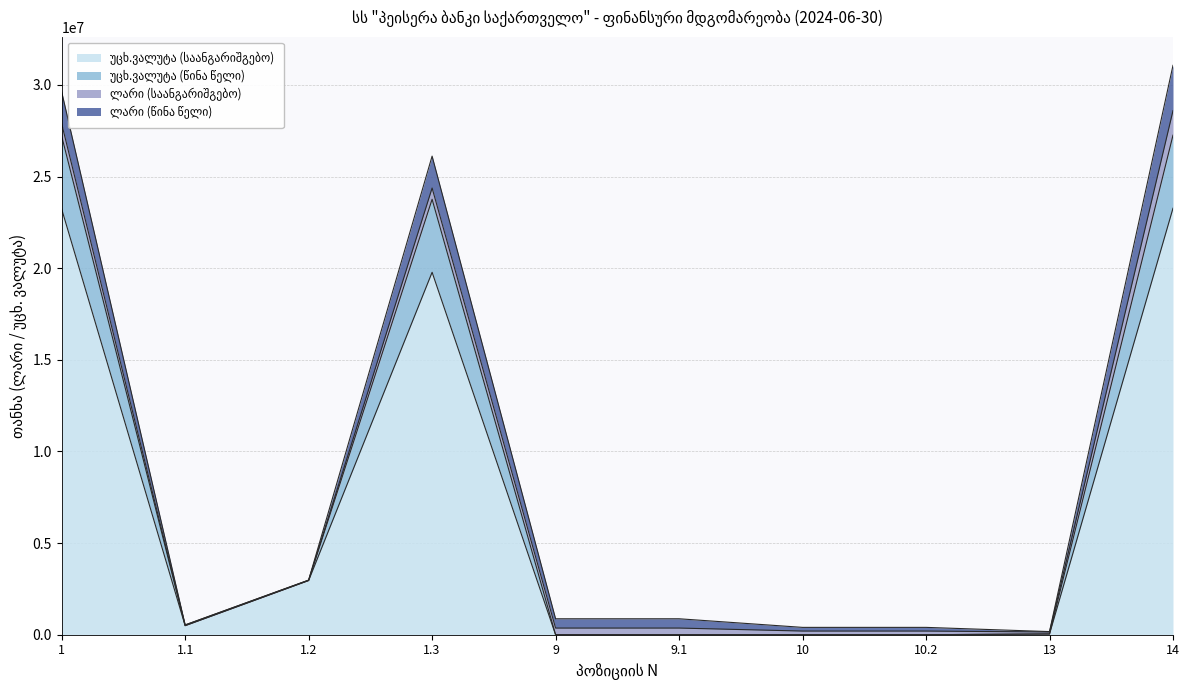

True or false: უცხ.ვალუტა (საანგარიშგებო) and უცხ.ვალუტა (წინა წელი) intersect in this chart.

False